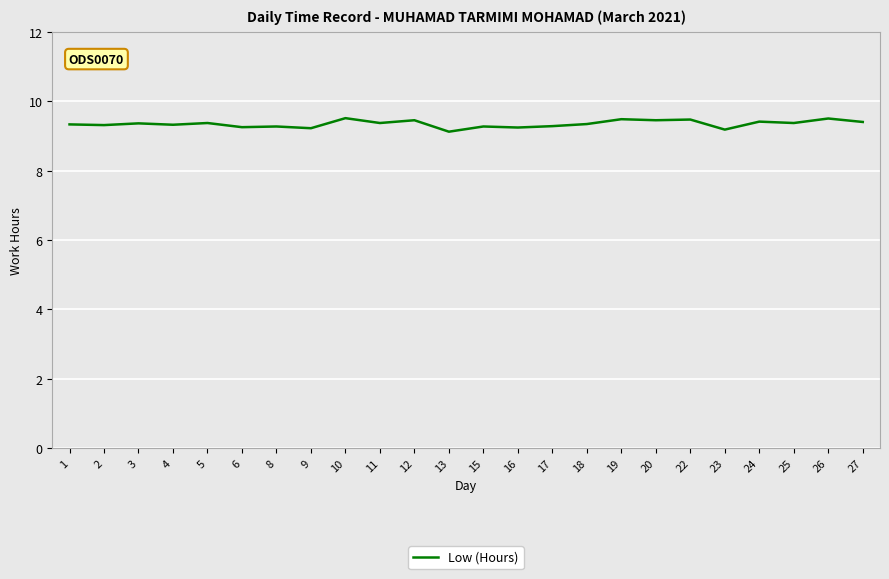

What is the maximum value shown in the chart?

9.5